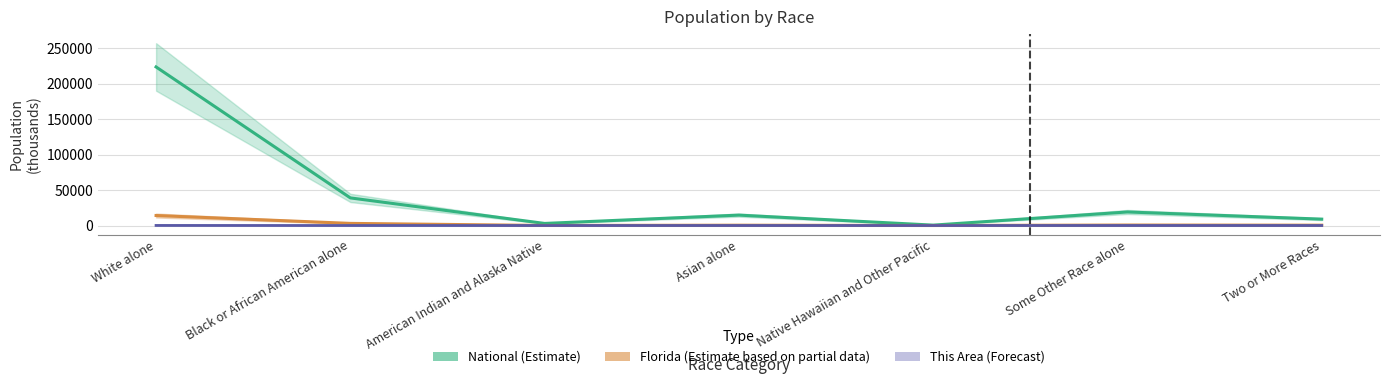

What position from the left is American Indian and Alaska Native?

3